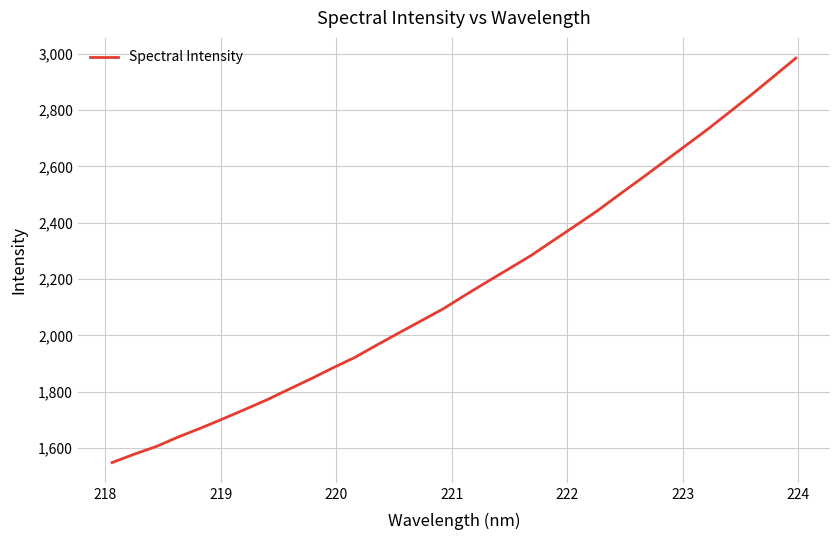

What is the smallest value displayed?

1548.2